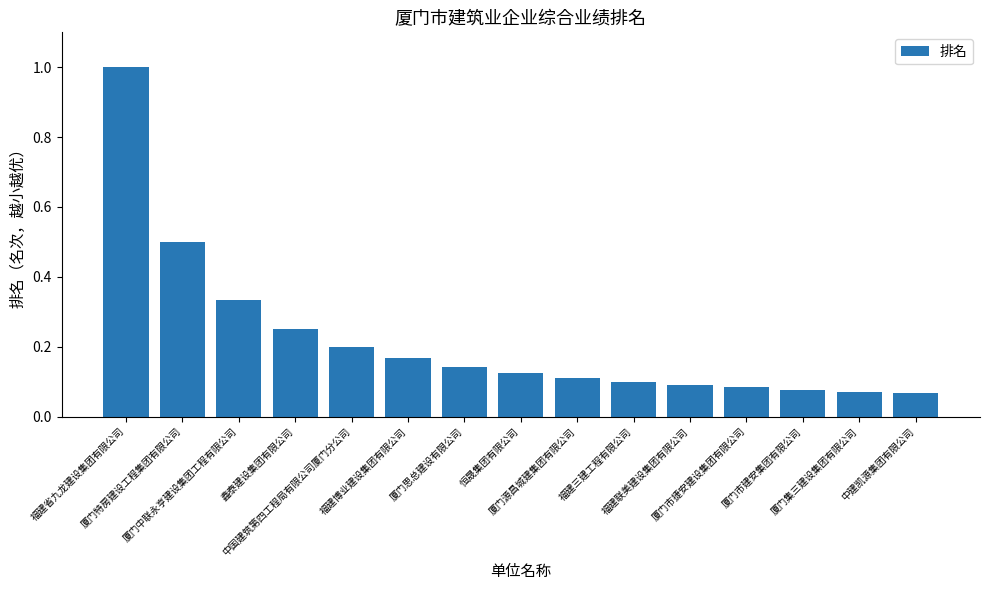

What is the greatest value displayed?

1.0